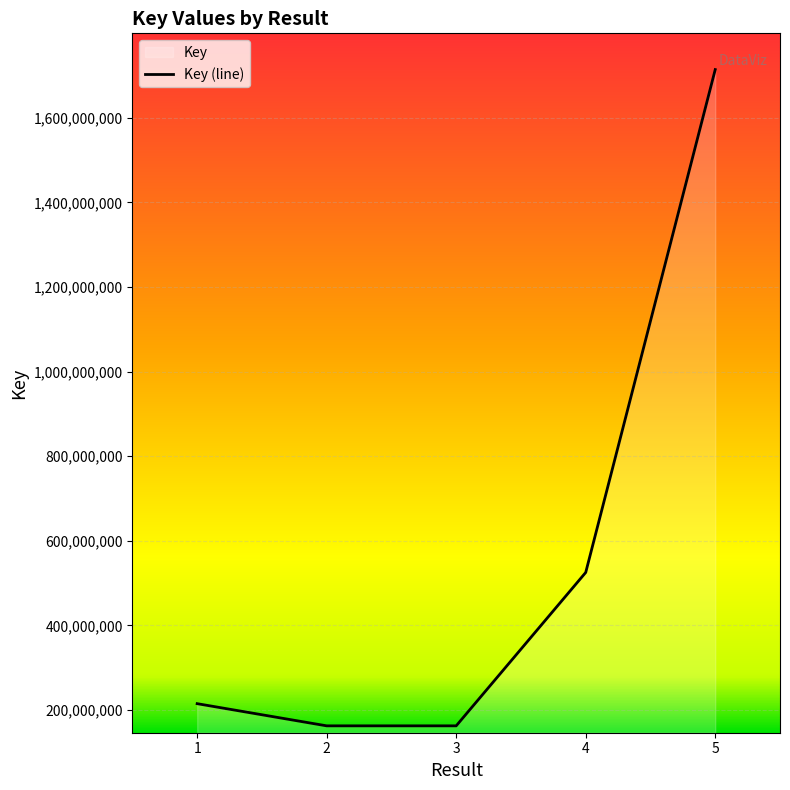

What is the difference between the values at 1 and 4?

310187958